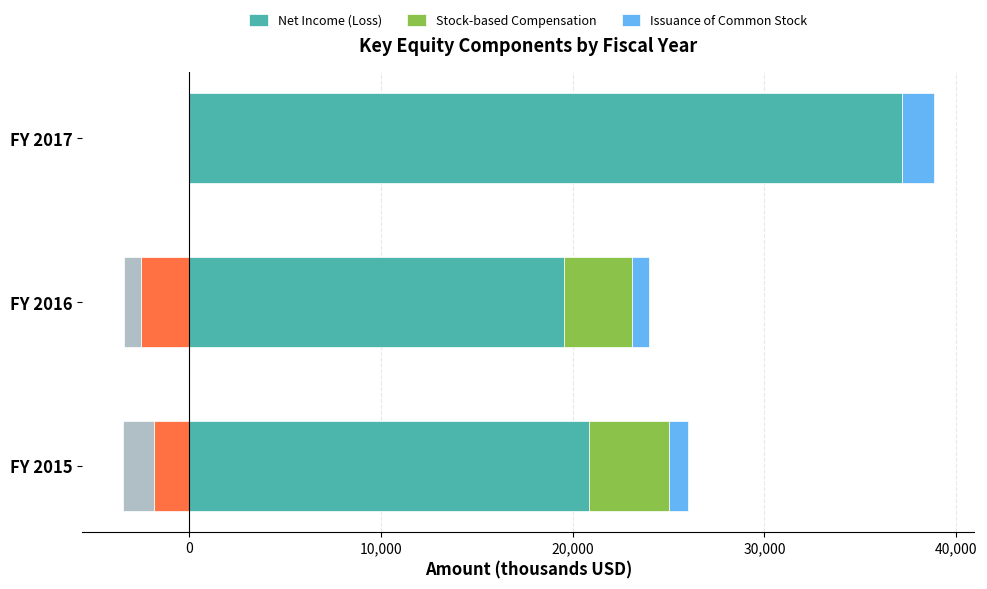

Is it true that Net Income (Loss) equals 14464 at FY 2015?

False